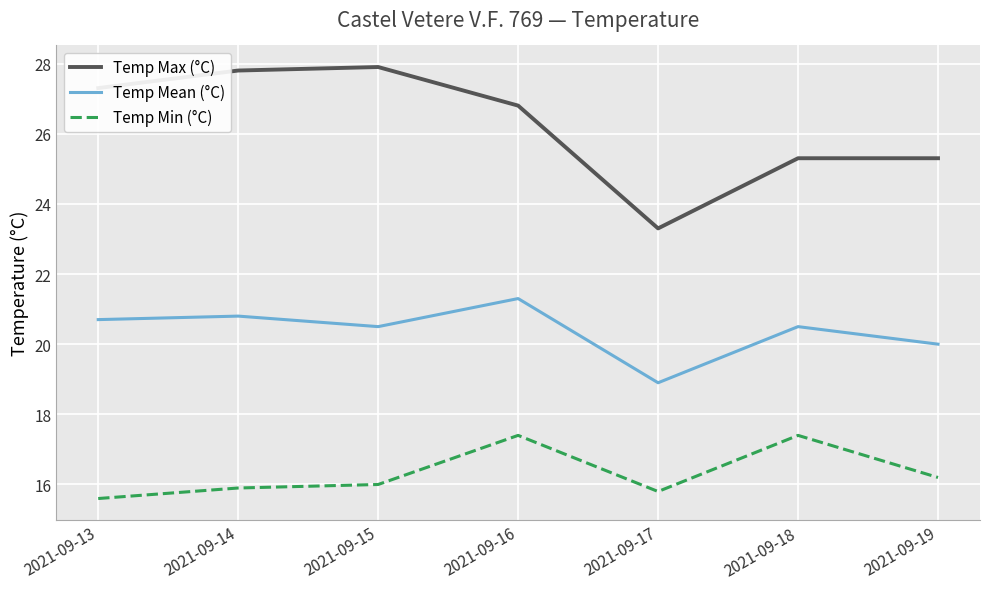

Is it true that Temp Mean (°C) equals 10.4 at 2021-09-19?

False